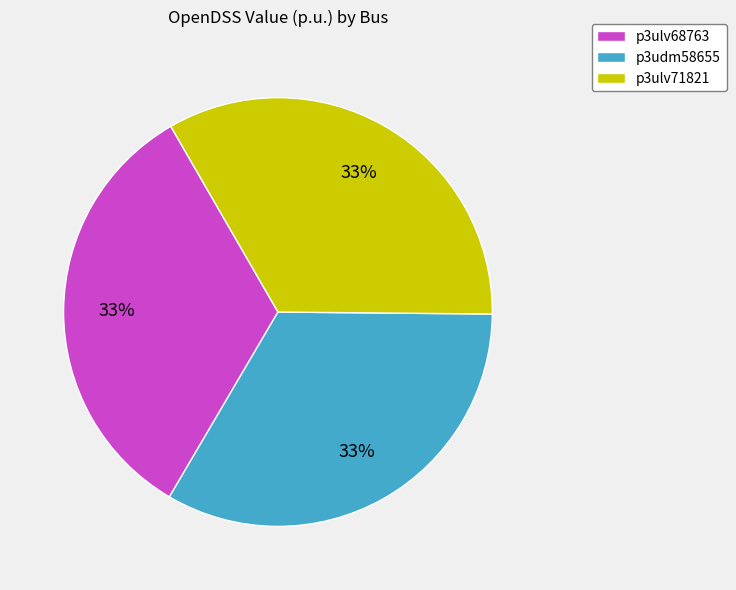

Is it true that p3udm58655 is 41% of the pie?

False